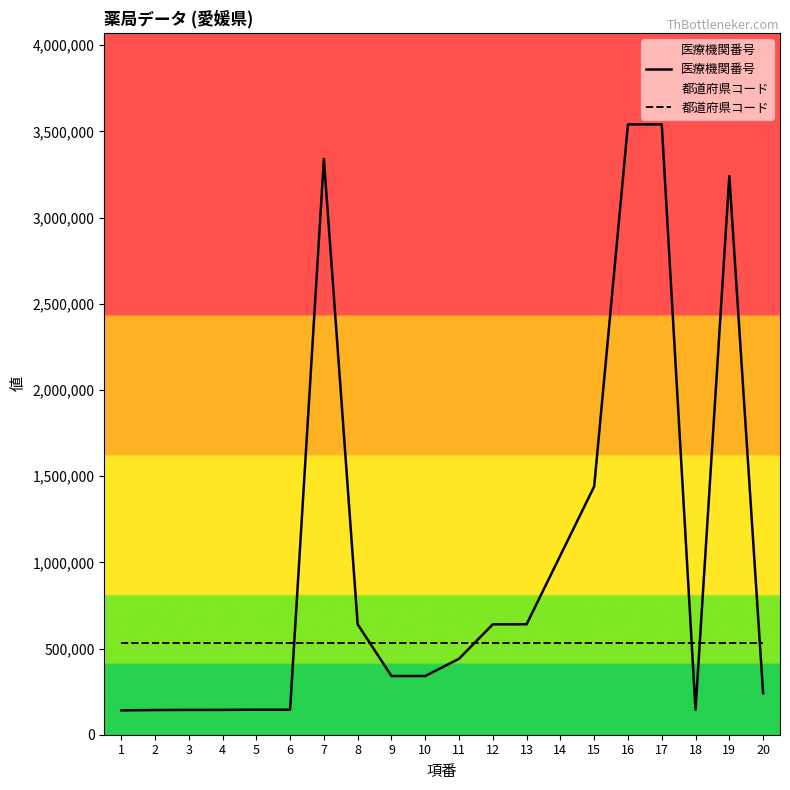

Where is 都道府県コード nearest to the value 531024?

1